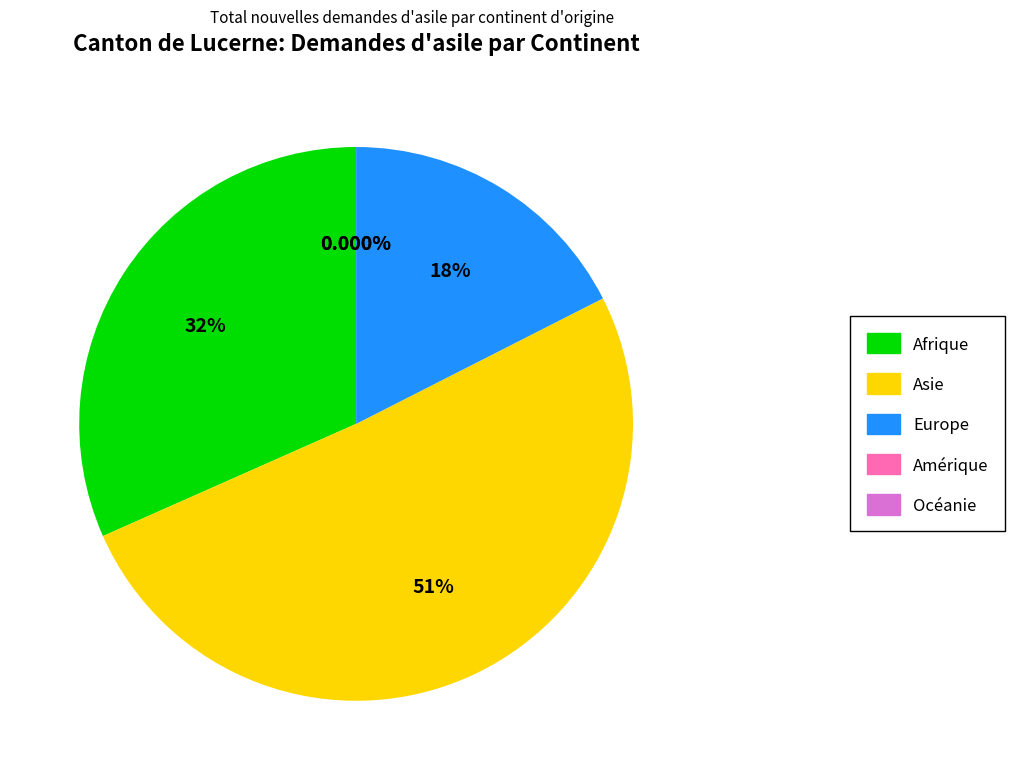

To the nearest percent, what is the average slice percentage?

20%